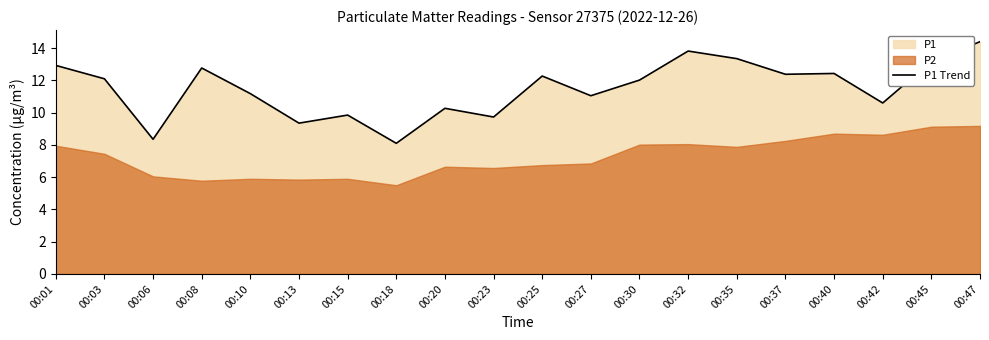

What value does the data have at 00:27?

11.1